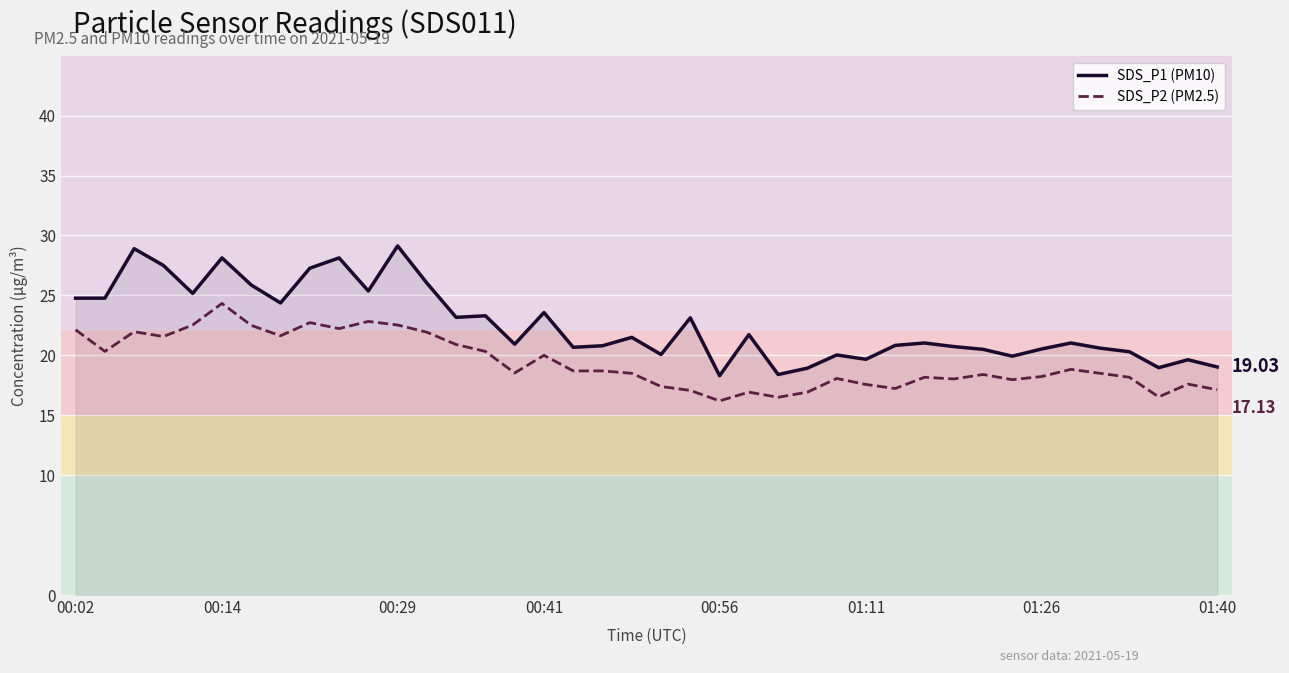

What is the difference between the maximum and minimum values in the SDS_P1 (PM10) series?

10.8